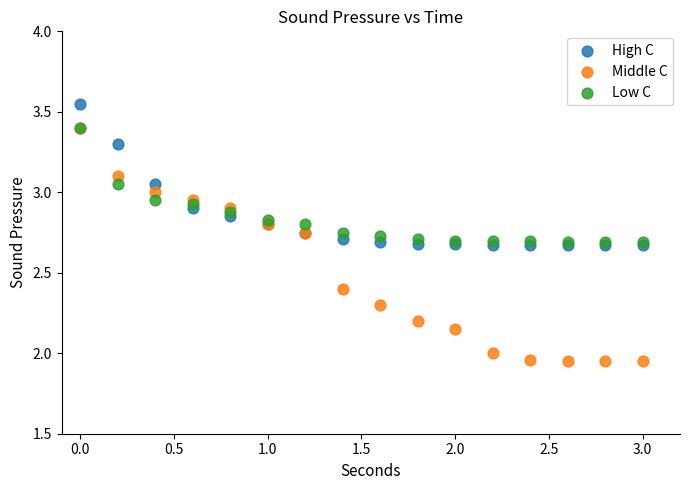

What are all the series names shown in the legend?

High C, Middle C, Low C